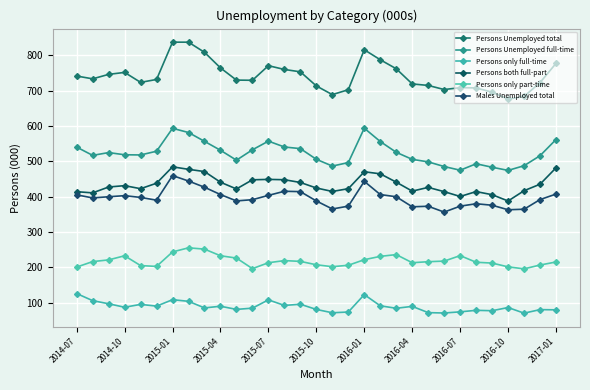

How many values in the Persons both full-part series are below 427?

15